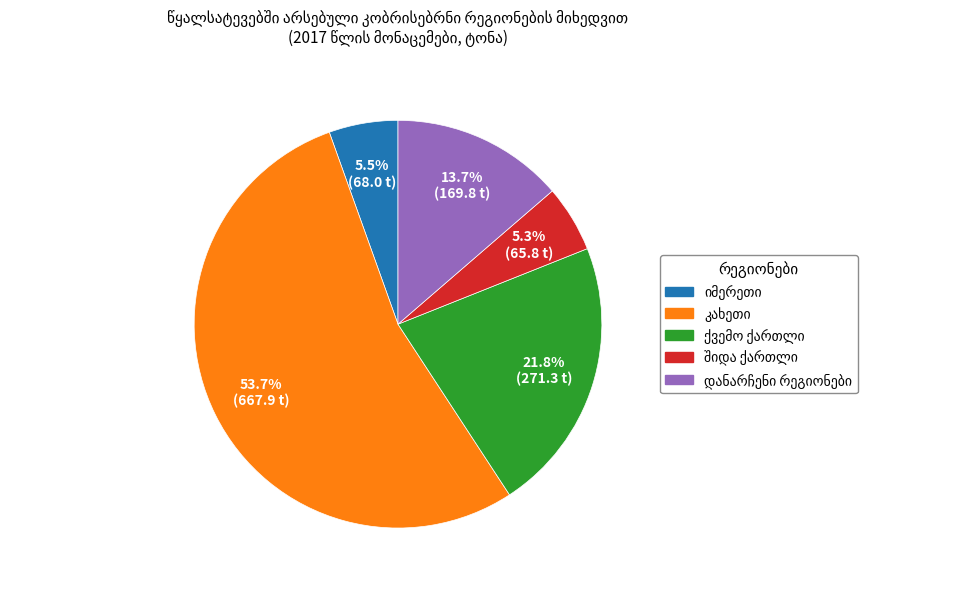

Is there a majority slice in this chart?

Yes